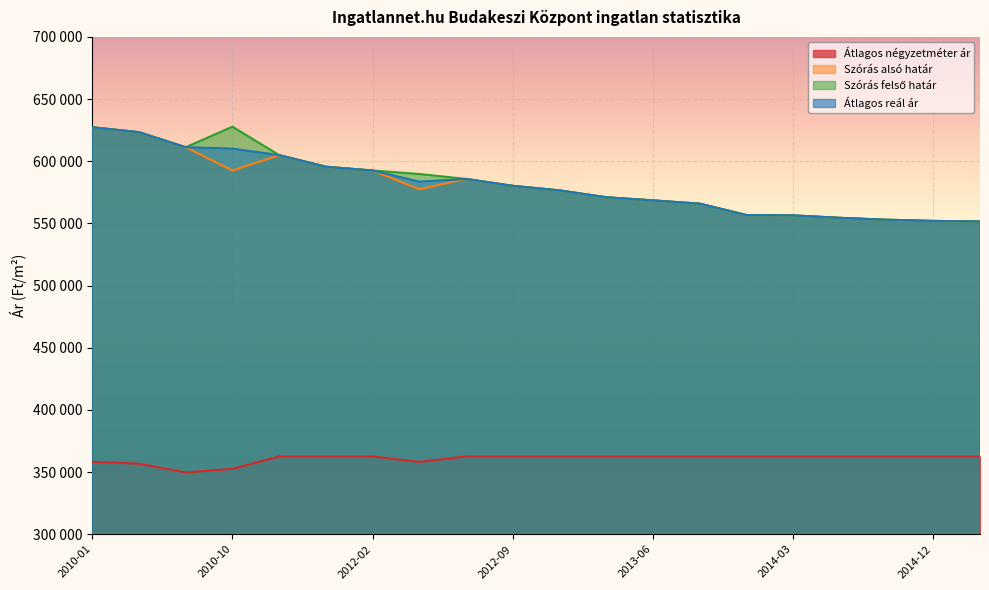

What is the maximum value shown in the chart?

627742